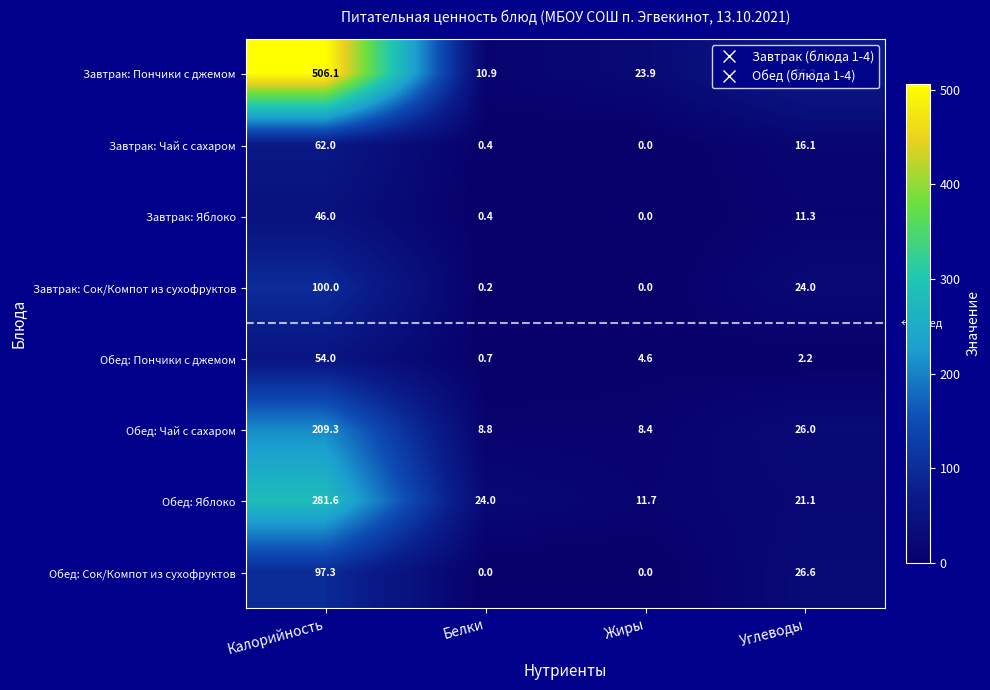

Is it true that Завтрак: Яблоко equals 14.9 at Калорийность?

False